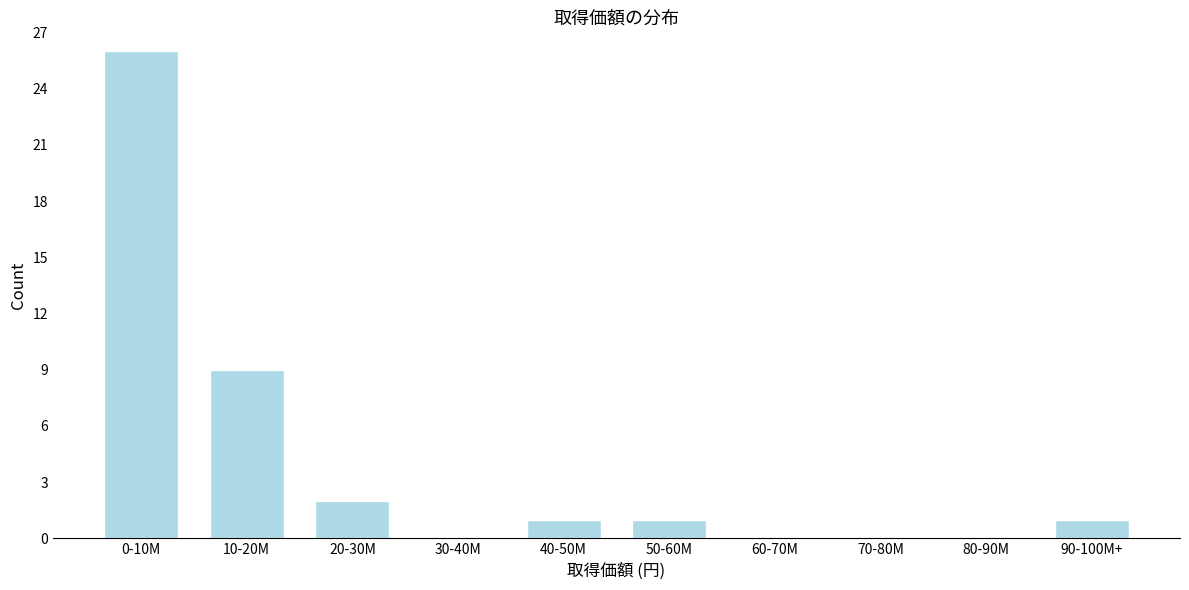

Reading left to right, transcribe all the data shown in this chart.

0-10M=26	10-20M=9	20-30M=2	30-40M=0	40-50M=1	50-60M=1	60-70M=0	70-80M=0	80-90M=0	90-100M+=1